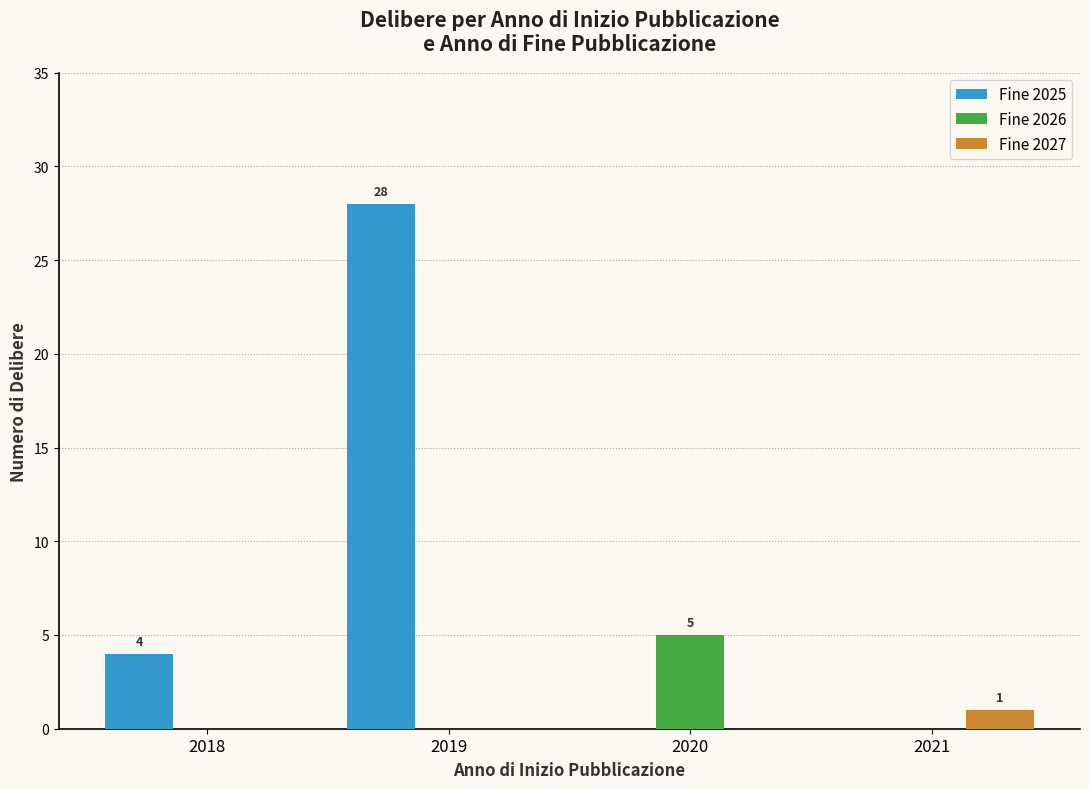

Which label corresponds to the largest value in the chart?

2019